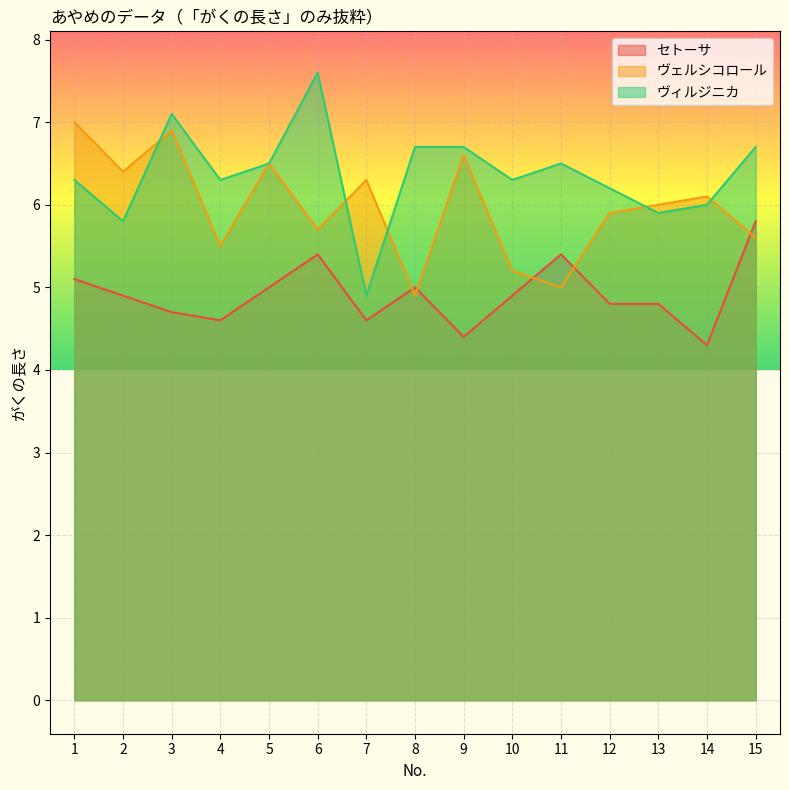

Which series has the largest range (max minus min)?

ヴィルジニカ